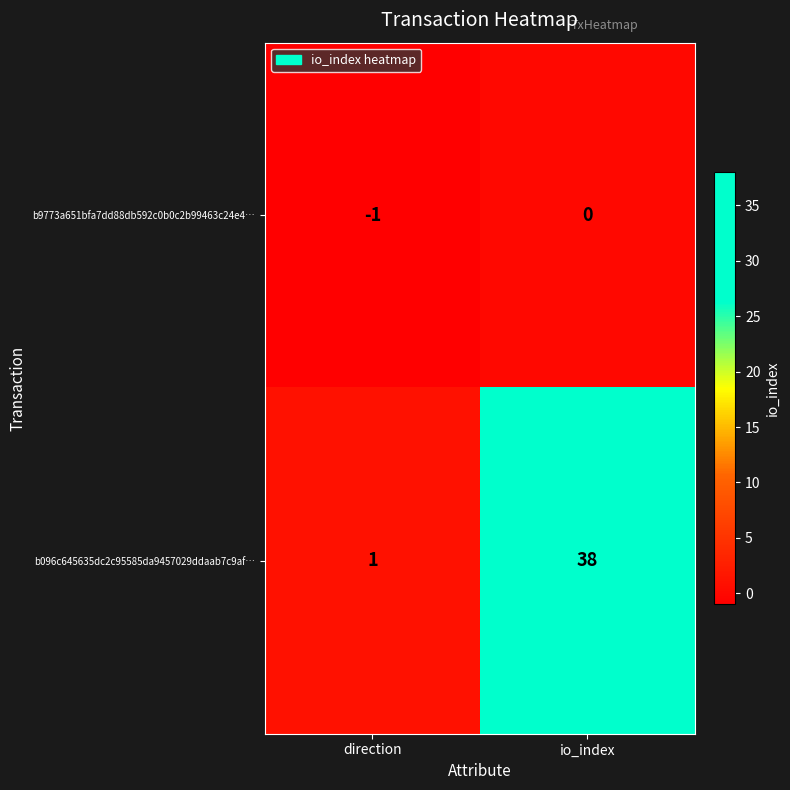

Where is b096c645635dc2c95585da9457029ddaab7c9af… nearest to the value 19?

direction